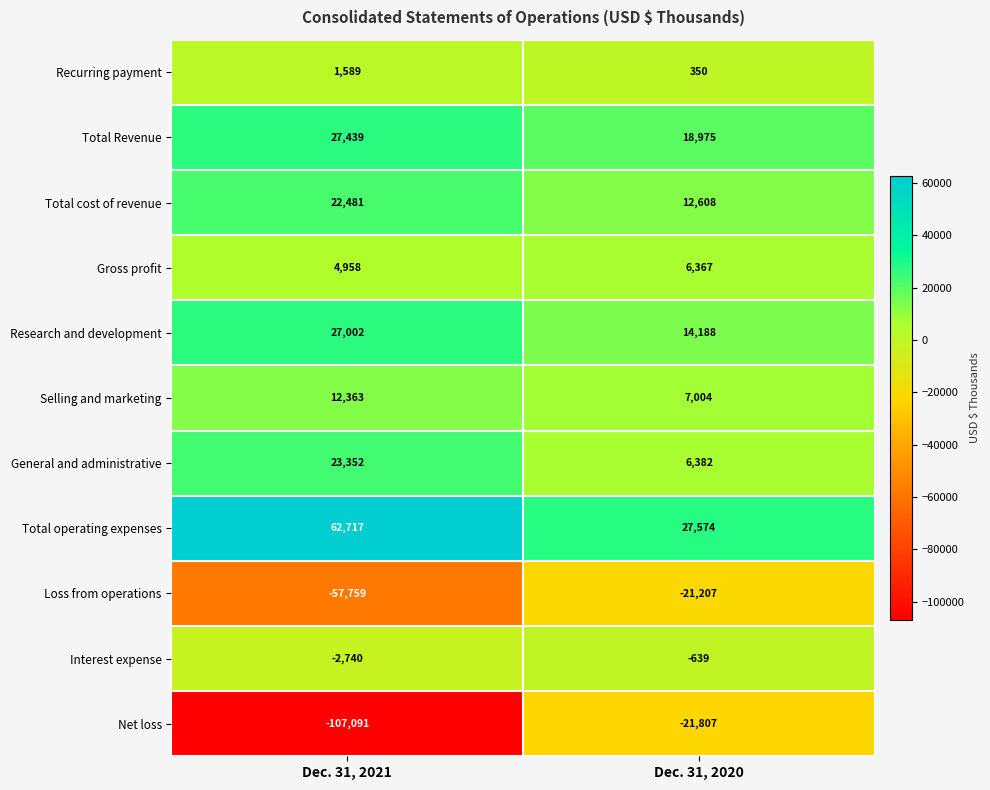

At which category does the chart reach its peak across all series?

Dec. 31, 2021